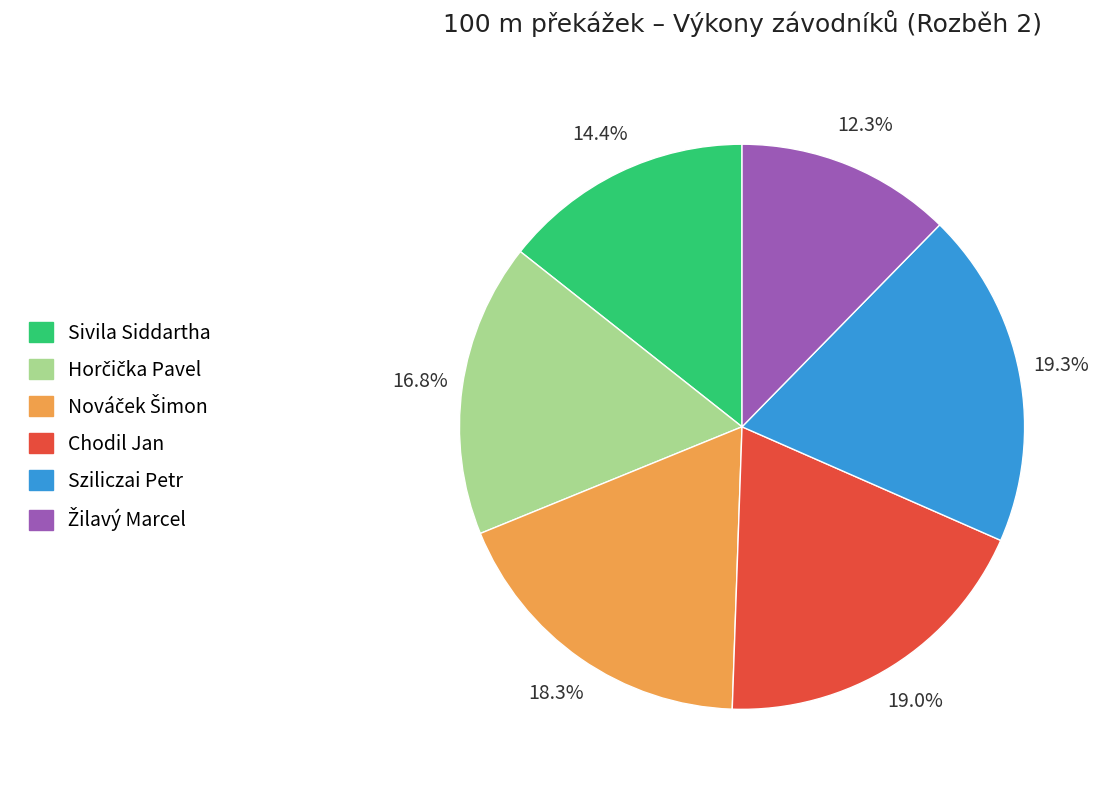

What percentage is the Sziliczai Petr slice, to the nearest percent?

19%